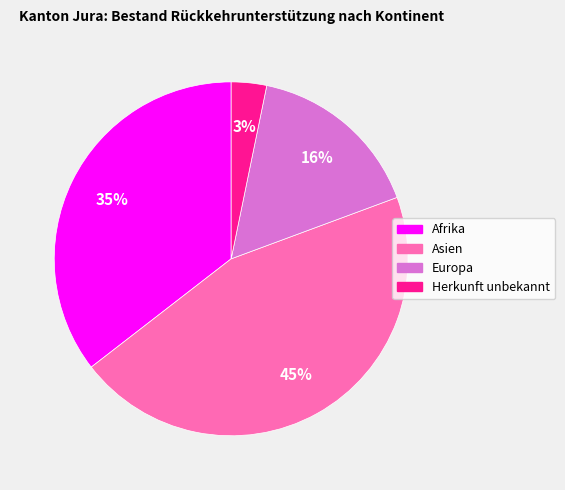

How many segments does this pie chart have?

4